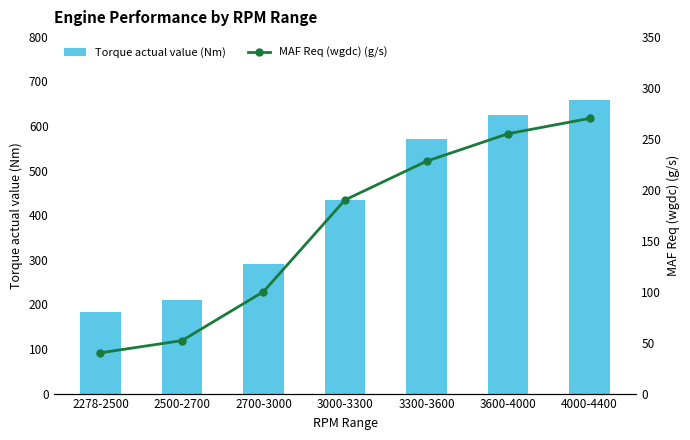

List the series in order of their overall mean, lowest first.

MAF Req (wgdc) (g/s), Torque actual value (Nm)